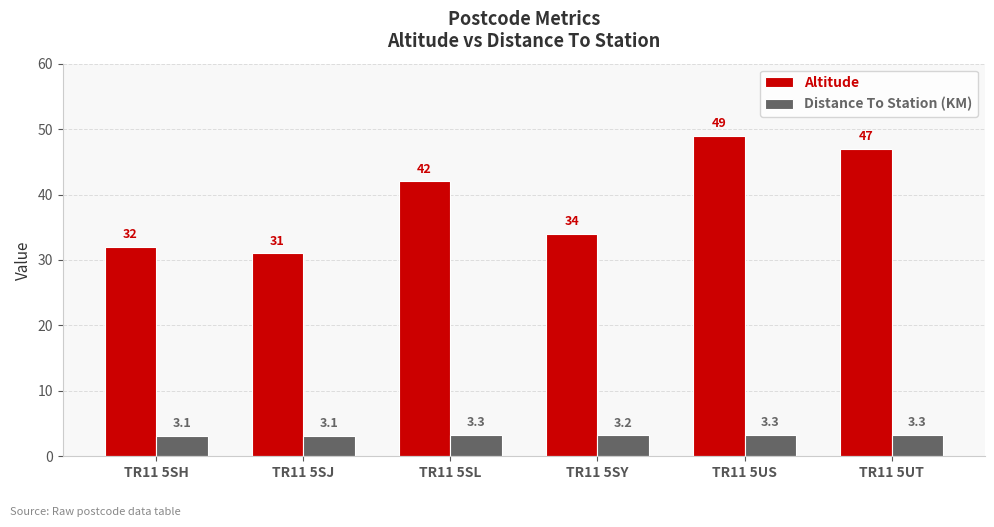

Which category has the highest value across all series?

TR11 5US